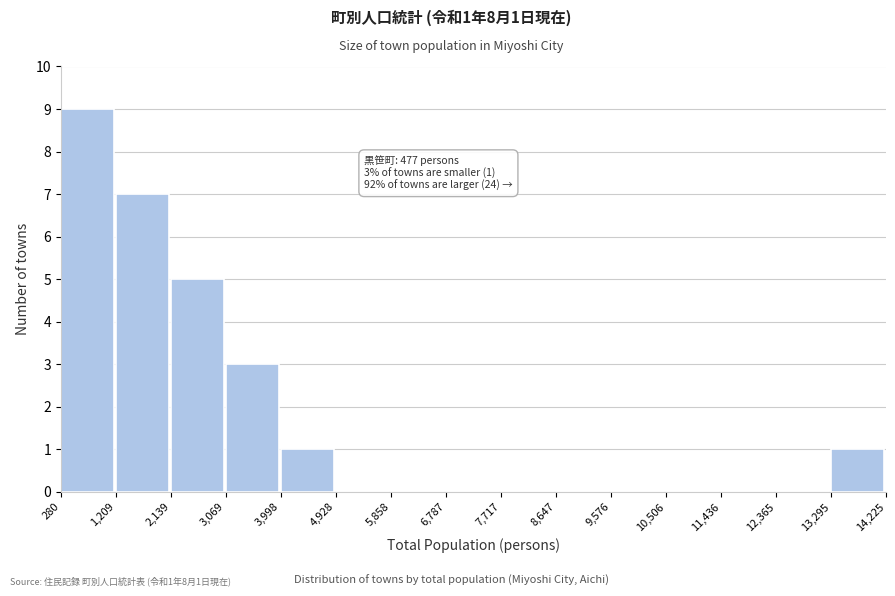

Which range on the x-axis has the tallest bar?

280 to 1,209